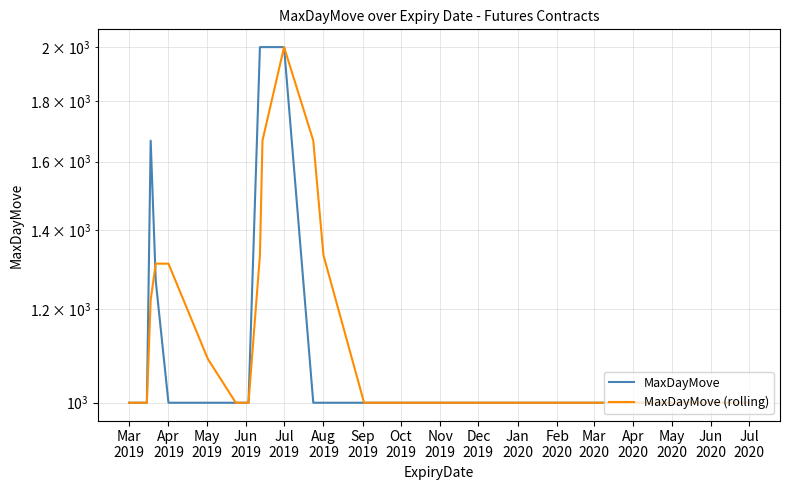

Does the chart display data point markers on the line(s)?

No